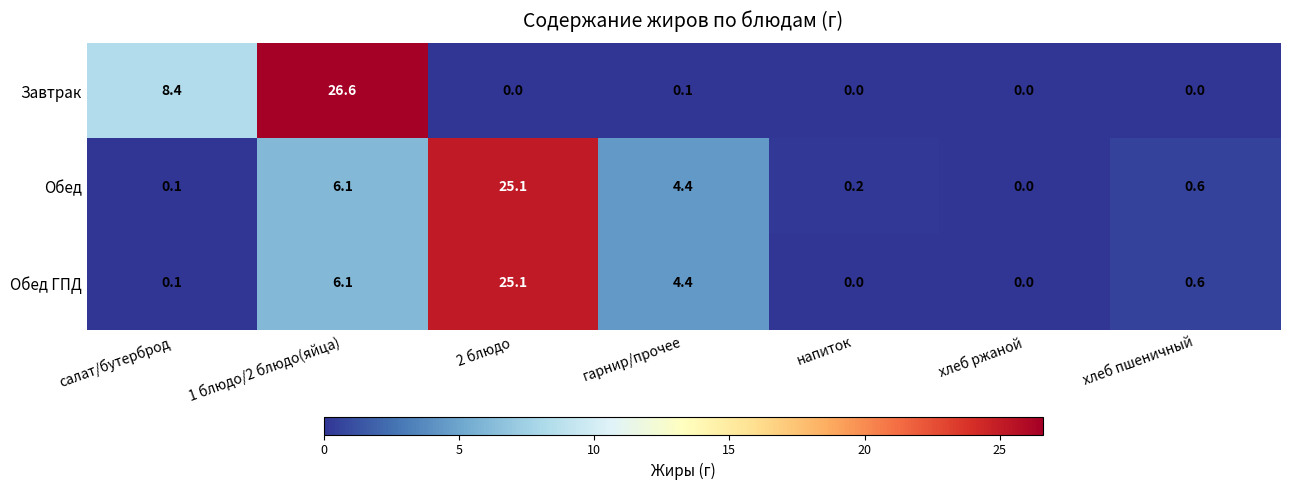

True or false: Обед has a value of 0.0 at хлеб ржаной.

True